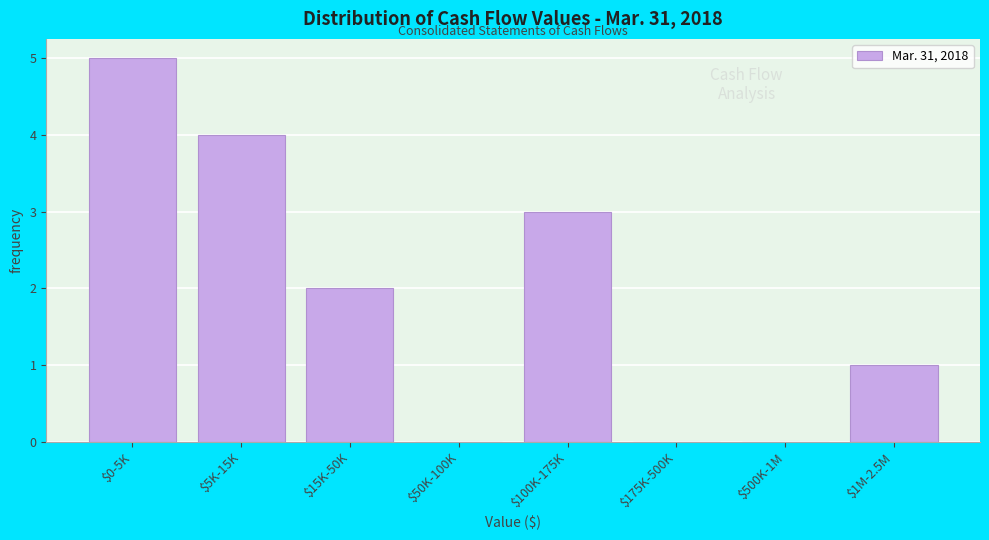

What is the sum of all values?

15